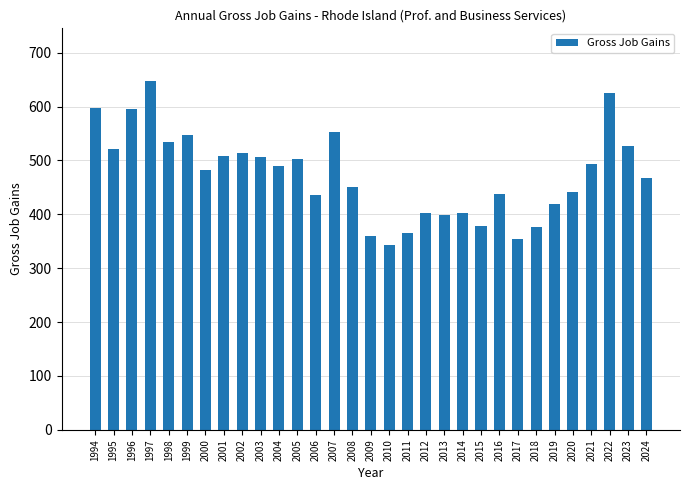

The value at 2008 is 213. True or false?

False